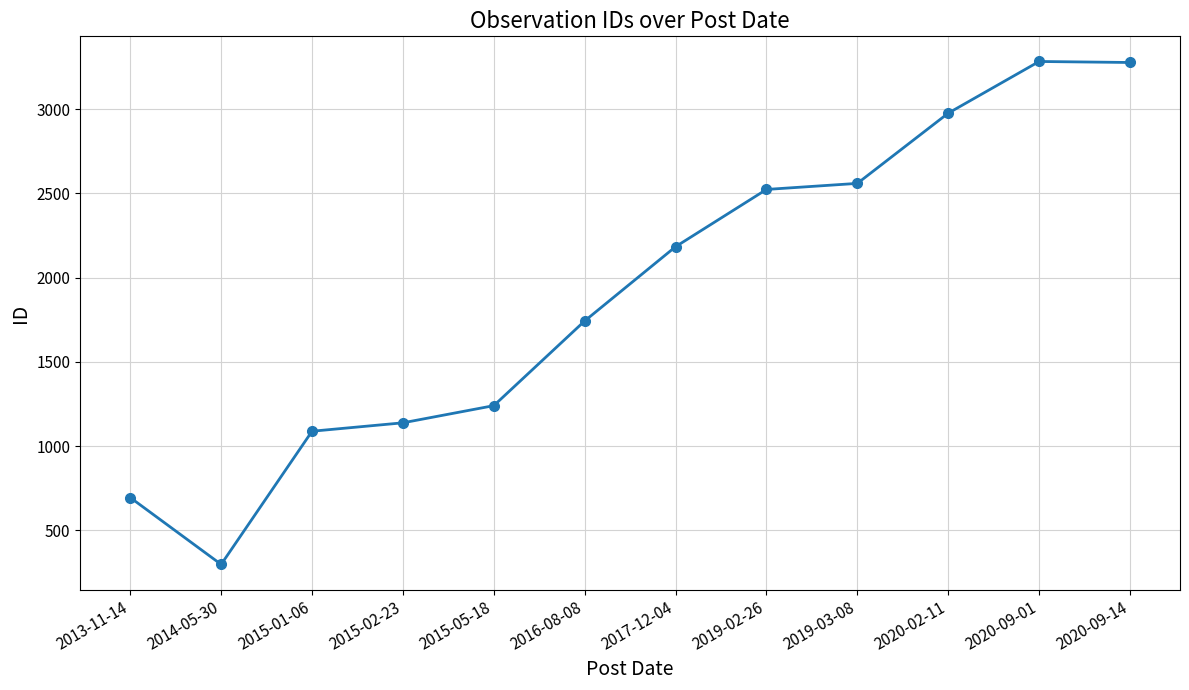

Approximately how many times larger is the value at 2013-11-14 compared to 2017-12-04?

0.3